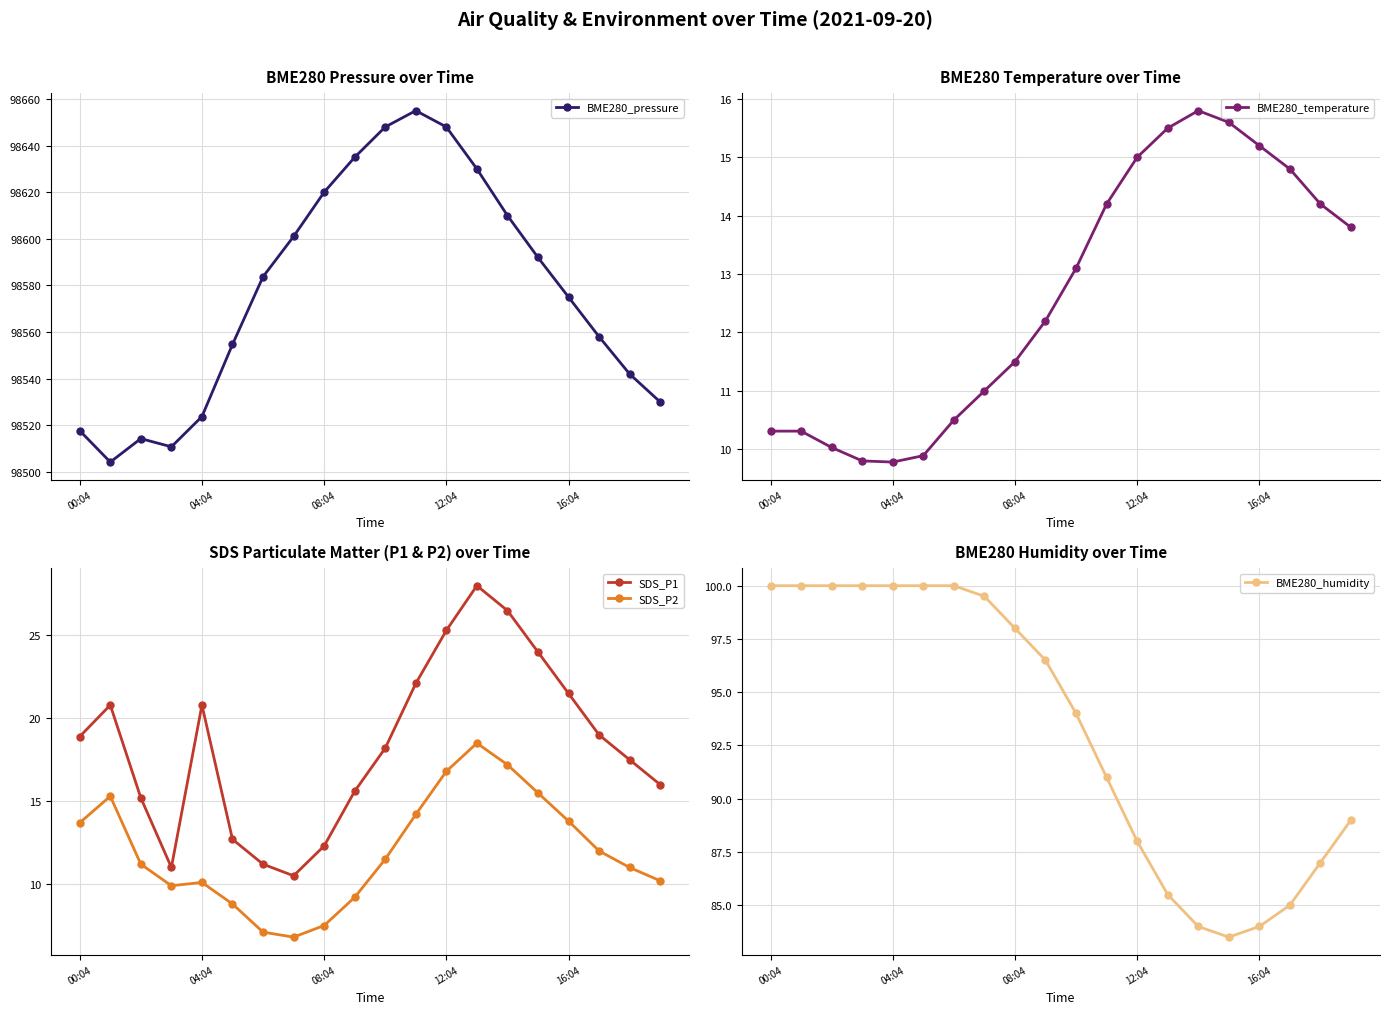

How many distinct data groups are displayed?

5